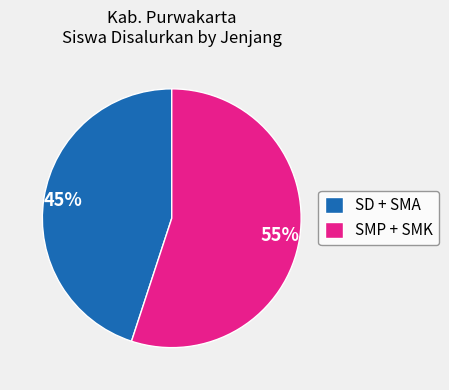

To the nearest percent, what is the combined percentage of SMP + SMK and SD + SMA?

100%